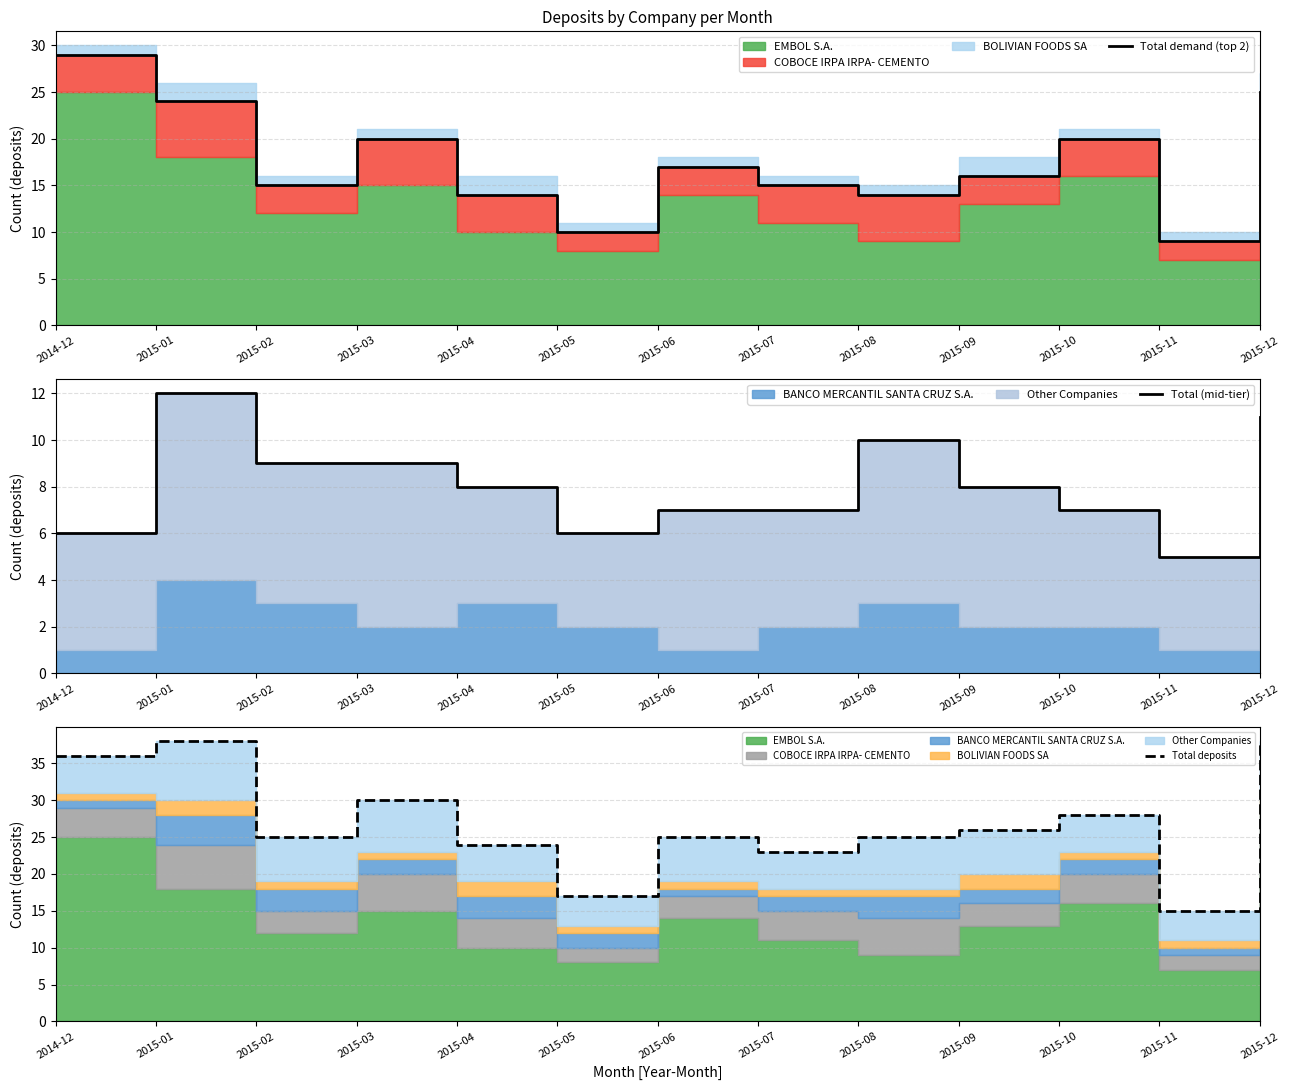

The Total demand (top 2) series shows 9 at 2015-08. True or false?

False